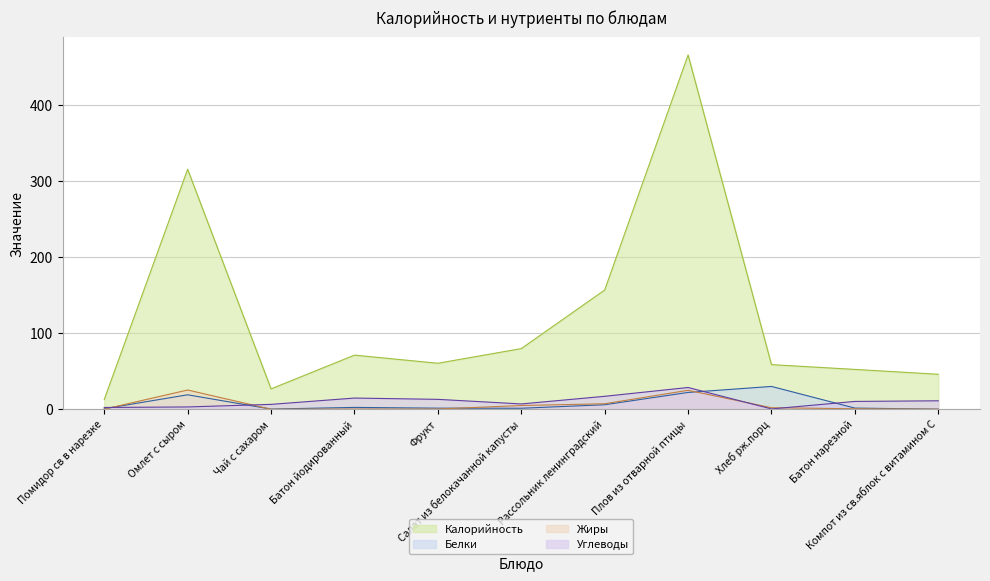

True or false: Калорийность and Белки cross at least once.

False